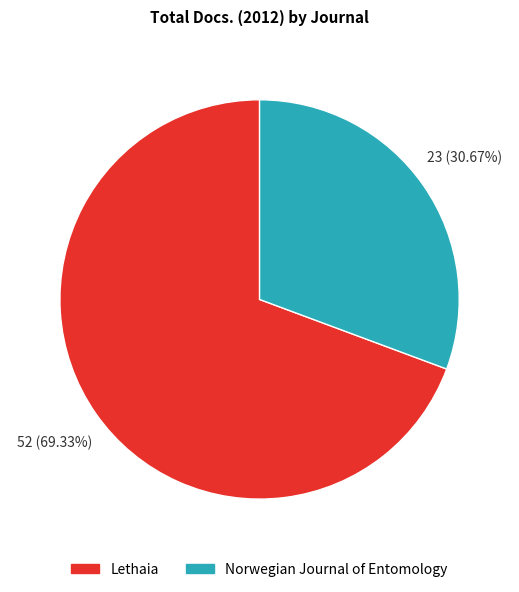

What portion of the pie excludes Norwegian Journal of Entomology?

69.3%